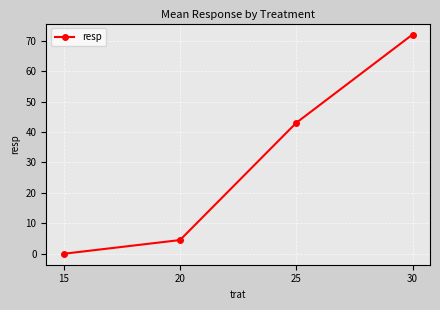

What is the change in value from 15 to 25?

+43.0